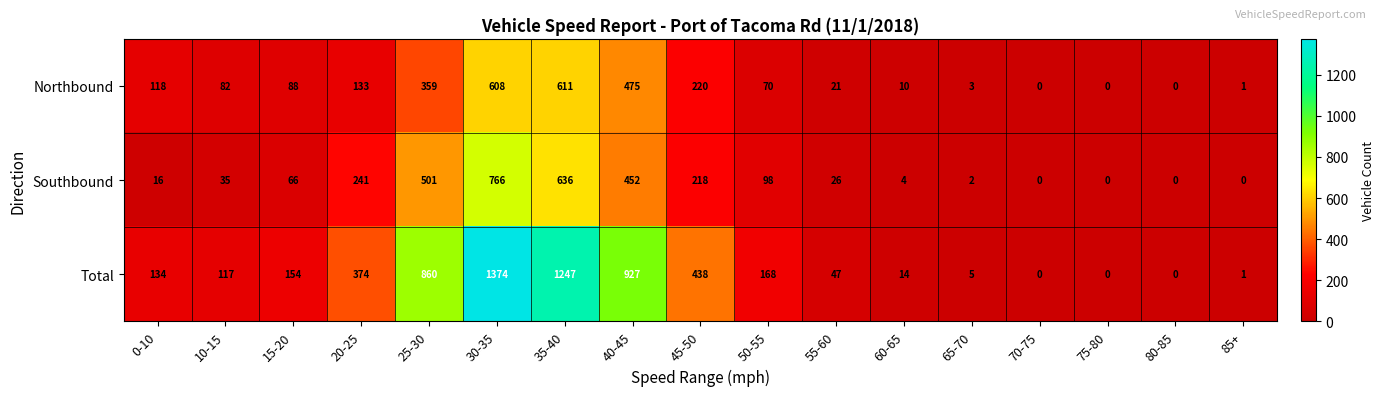

What is the total value across all series at 10-15?

234